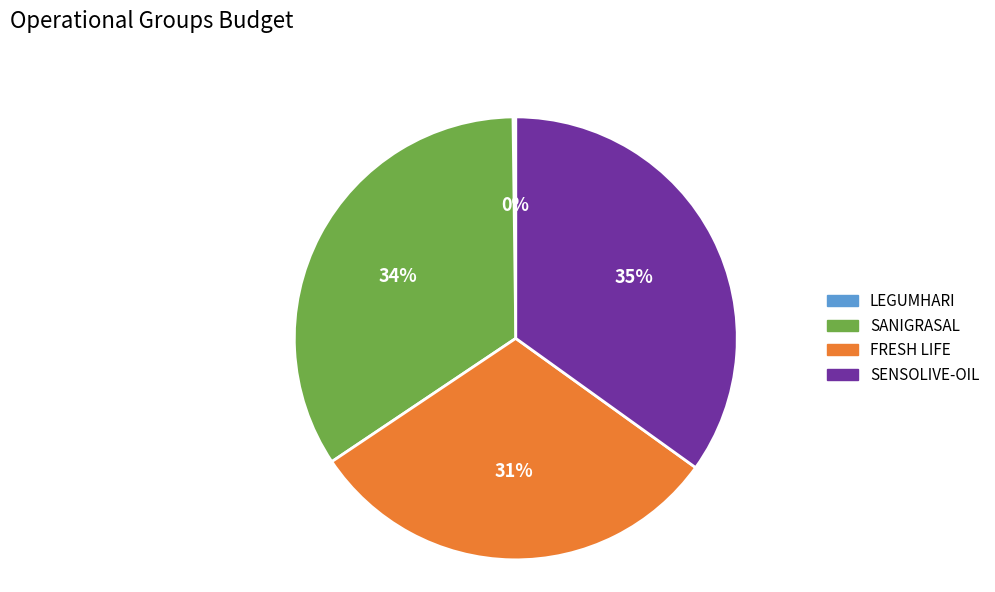

What is the ratio of the value at SANIGRASAL to the value at FRESH LIFE?

1.1